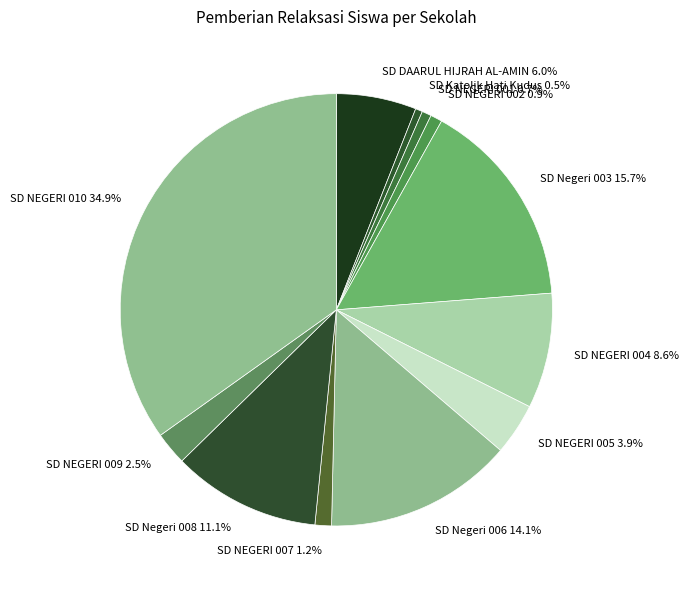

What is the largest slice in the pie chart?

SD NEGERI 010